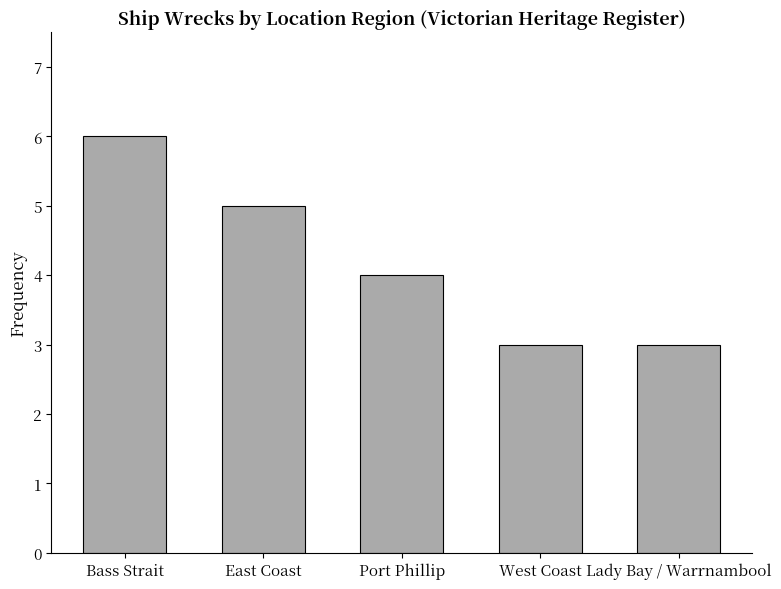

Reading left to right, transcribe all the data shown in this chart.

6	5	4	3	3